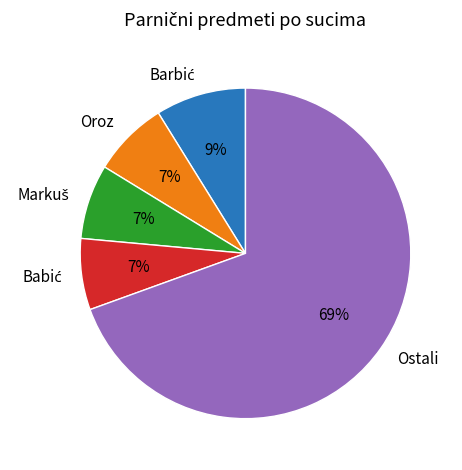

What is the largest slice in the pie chart?

Ostali